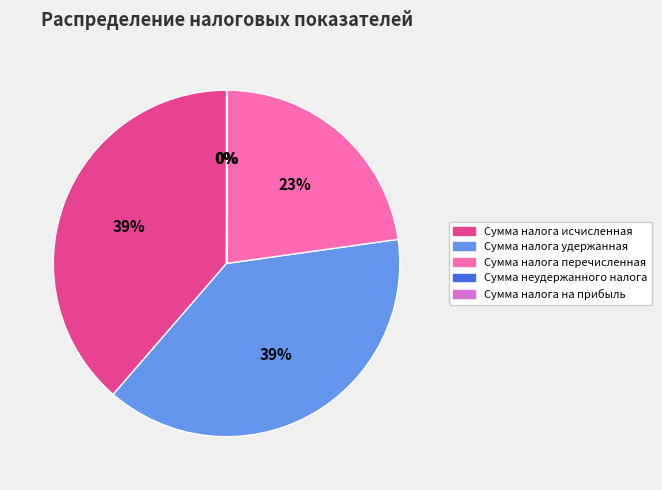

Is the sum of Сумма налога удержанная and Сумма налога перечисленная greater than half?

Yes